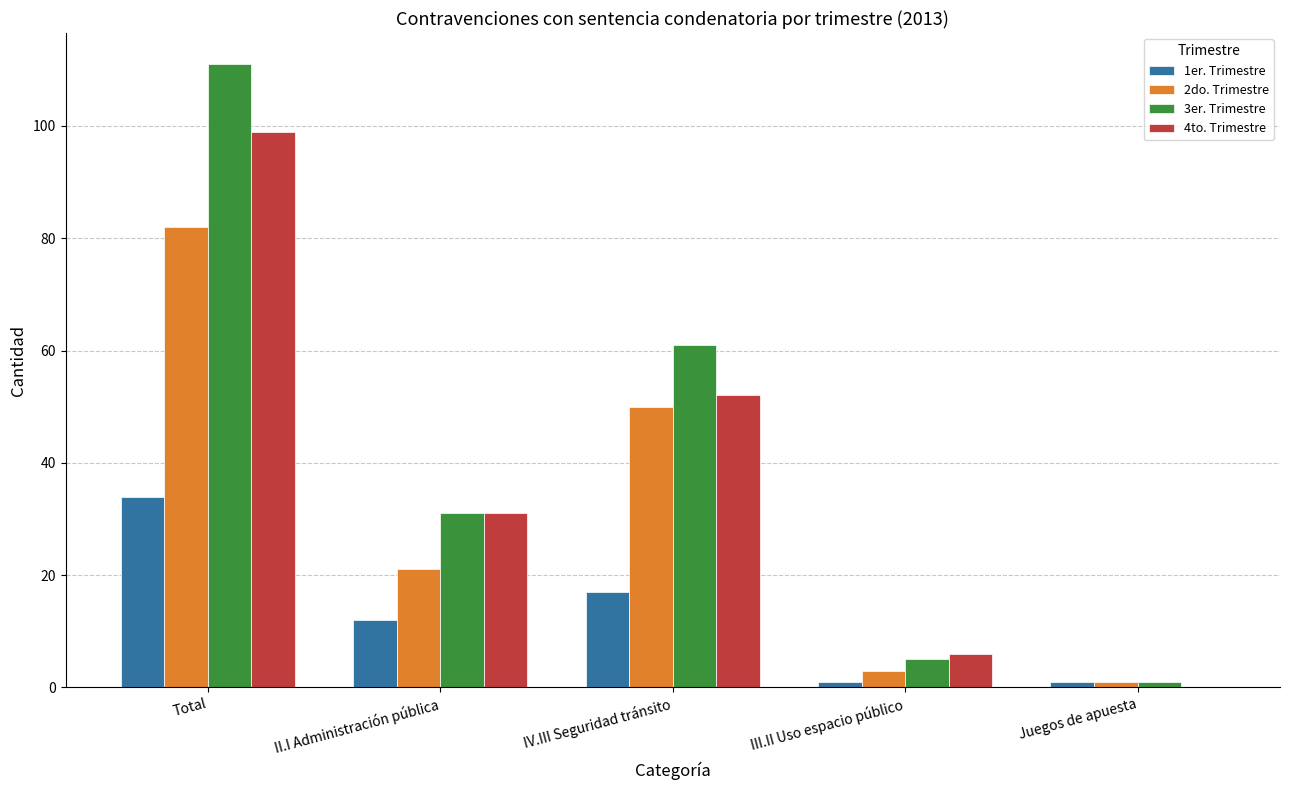

Reading left to right, extract all data points from this chart.

1er. Trimestre: Total=34	II.I Administración pública=12	IV.III Seguridad tránsito=17	III.II Uso espacio público=1	Juegos de apuesta=1
2do. Trimestre: Total=82	II.I Administración pública=21	IV.III Seguridad tránsito=50	III.II Uso espacio público=3	Juegos de apuesta=1
3er. Trimestre: Total=111	II.I Administración pública=31	IV.III Seguridad tránsito=61	III.II Uso espacio público=5	Juegos de apuesta=1
4to. Trimestre: Total=99	II.I Administración pública=31	IV.III Seguridad tránsito=52	III.II Uso espacio público=6	Juegos de apuesta=0